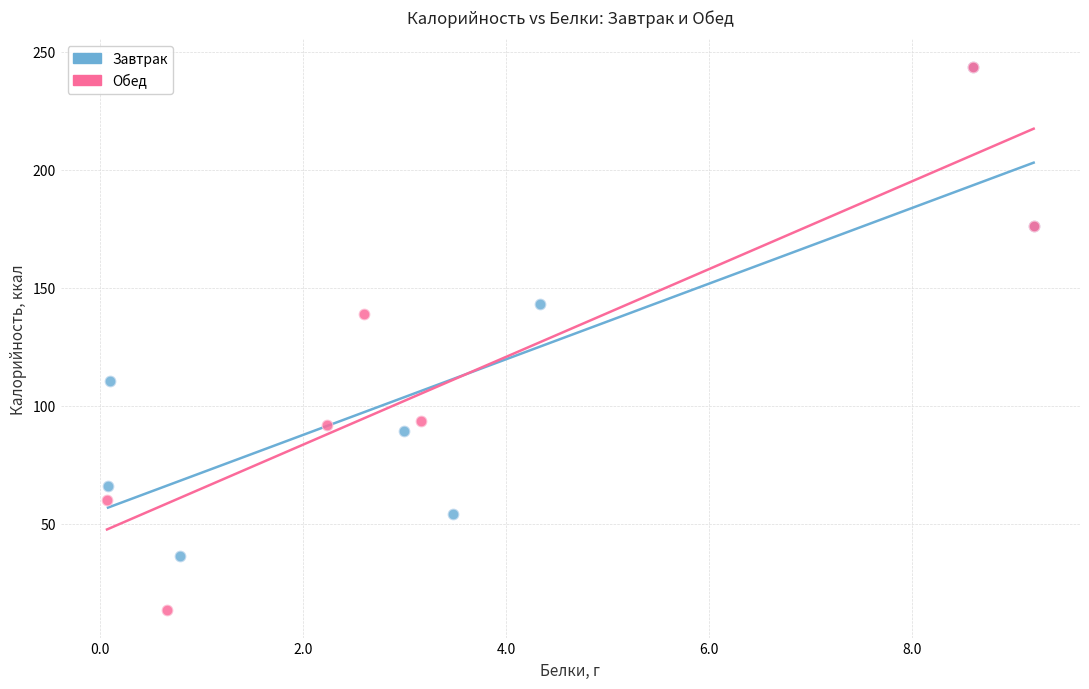

Which series contains the lowest Y value?

Обед